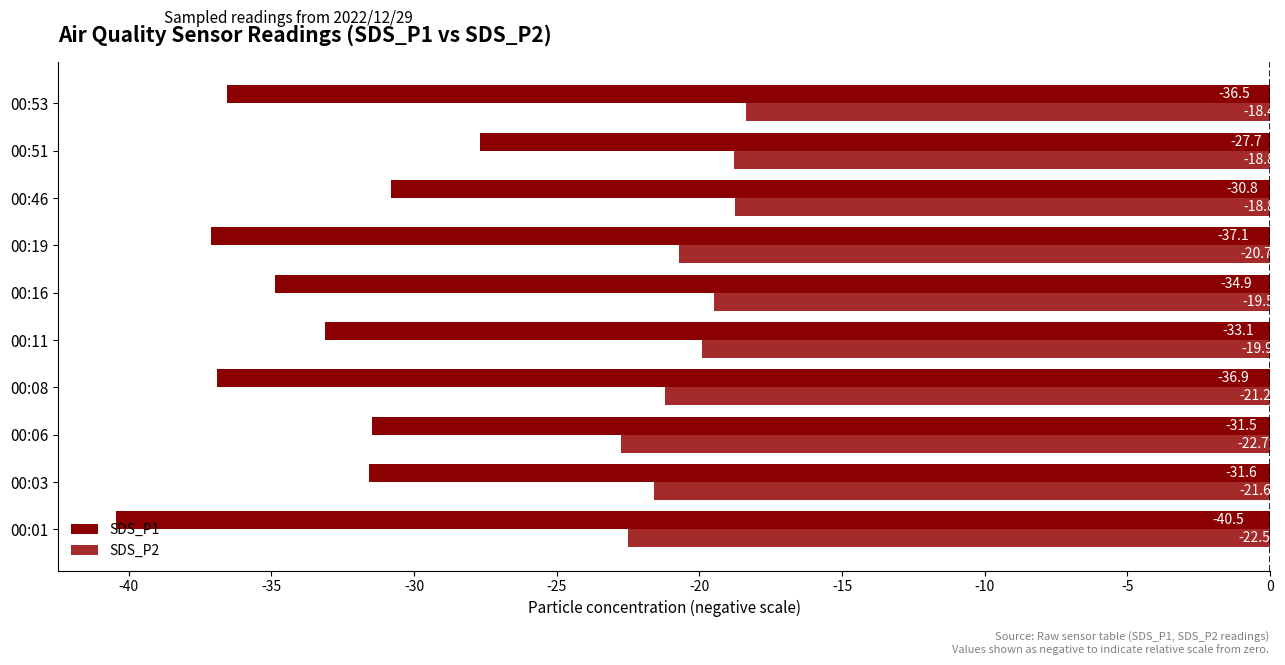

What value does the SDS_P2 series have at 00:16?

-19.5